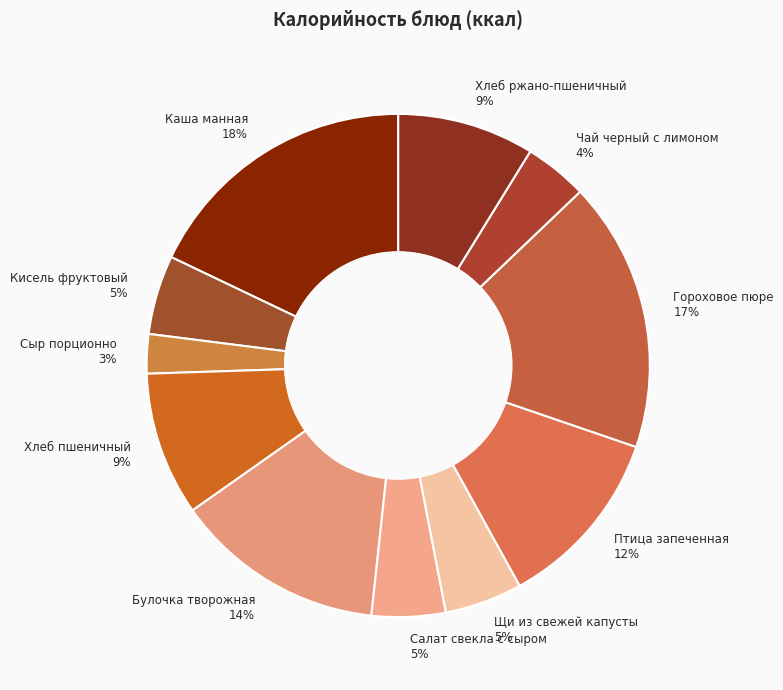

How many segments does this pie chart have?

11